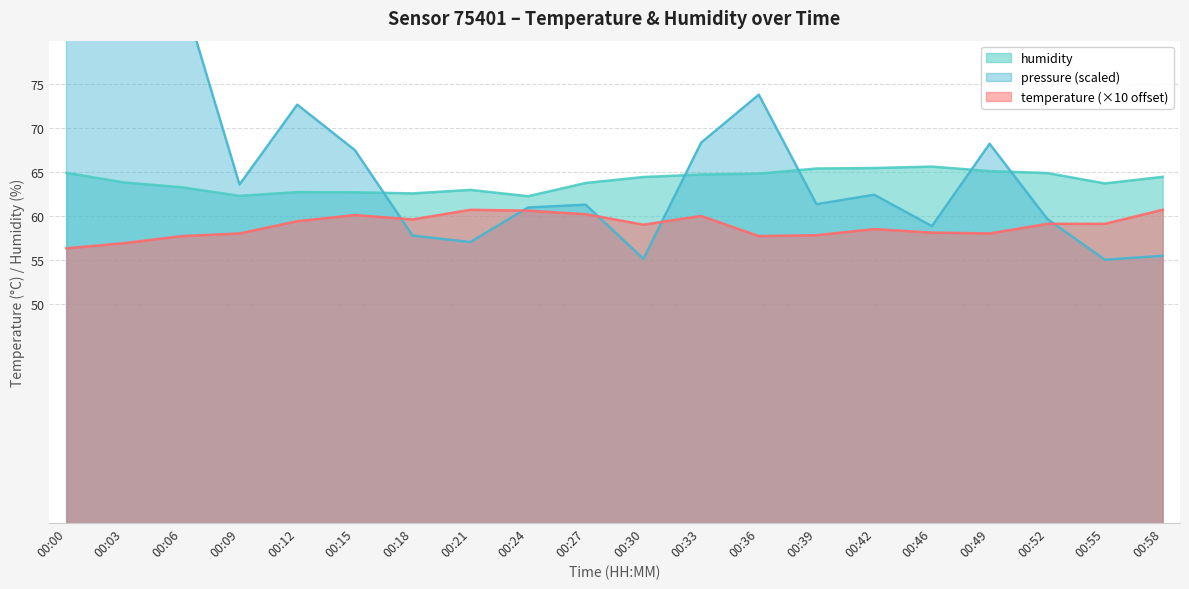

How many intersections are there between humidity and pressure_norm?

5